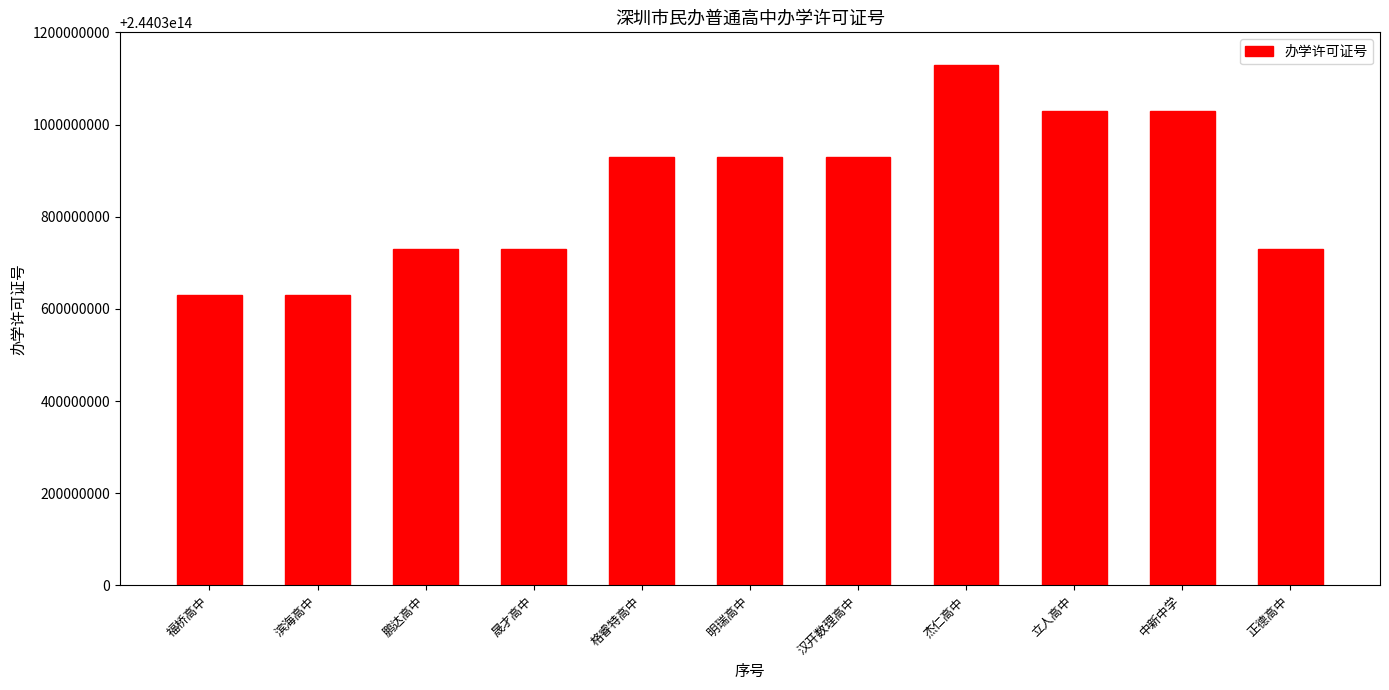

Approximately how many times larger is the value at 明瑞高中 compared to 滨海高中?

1.0